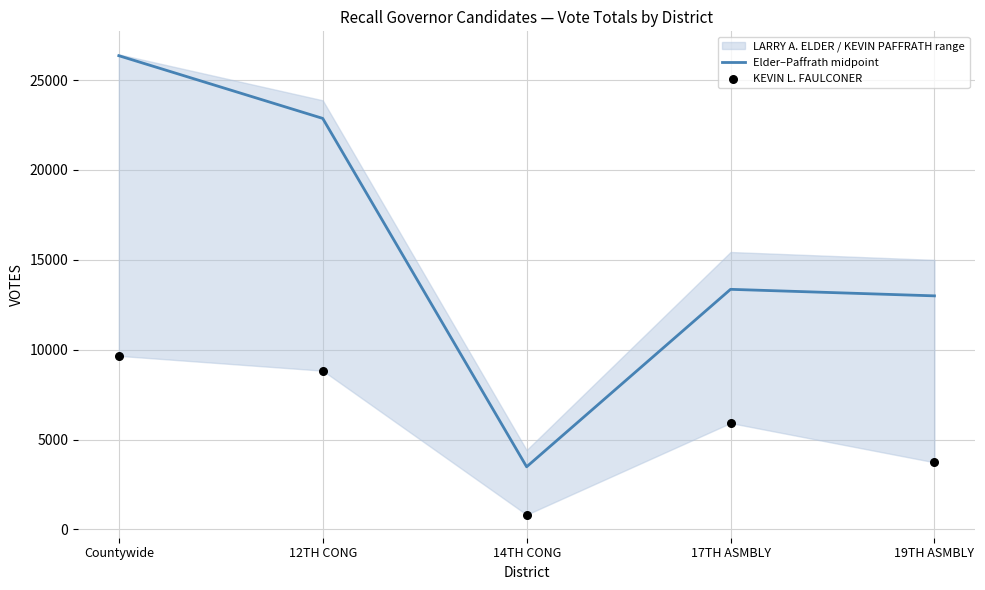

At how many categories does at least one series exceed 18957?

2